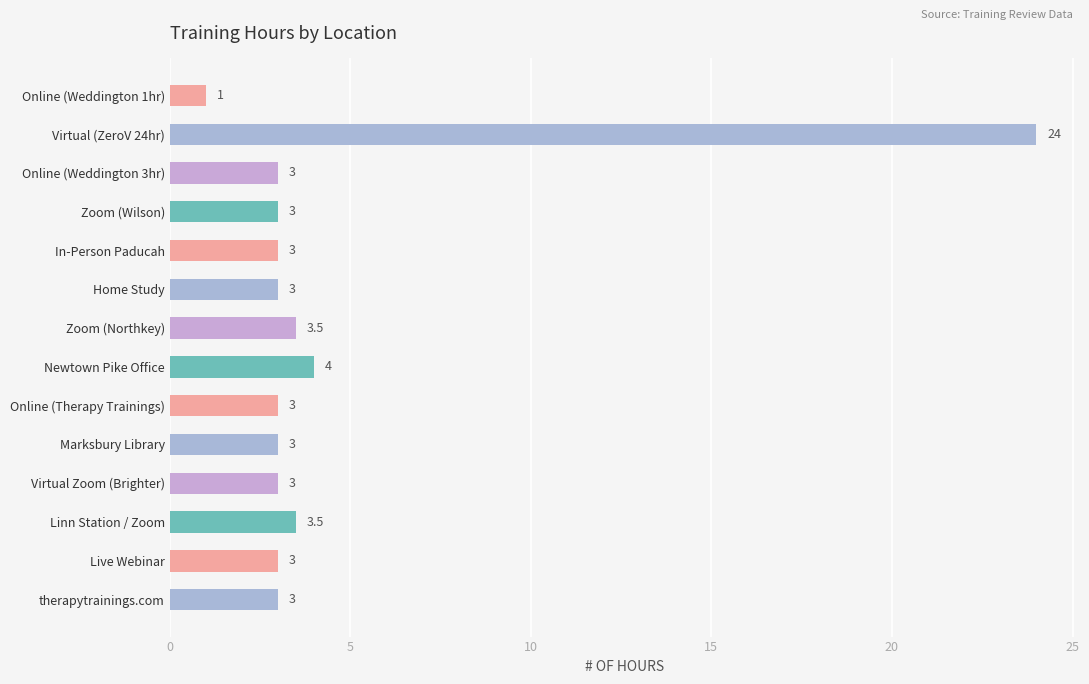

The value at Zoom (Northkey) is 3.5. True or false?

True